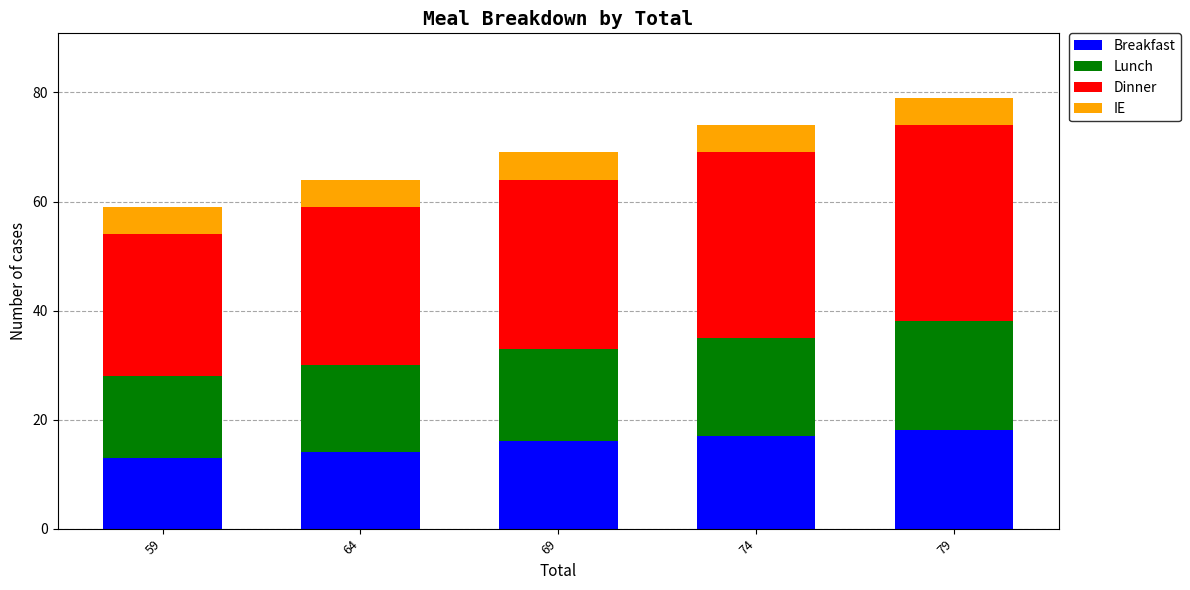

What is the average value of the Breakfast series?

16